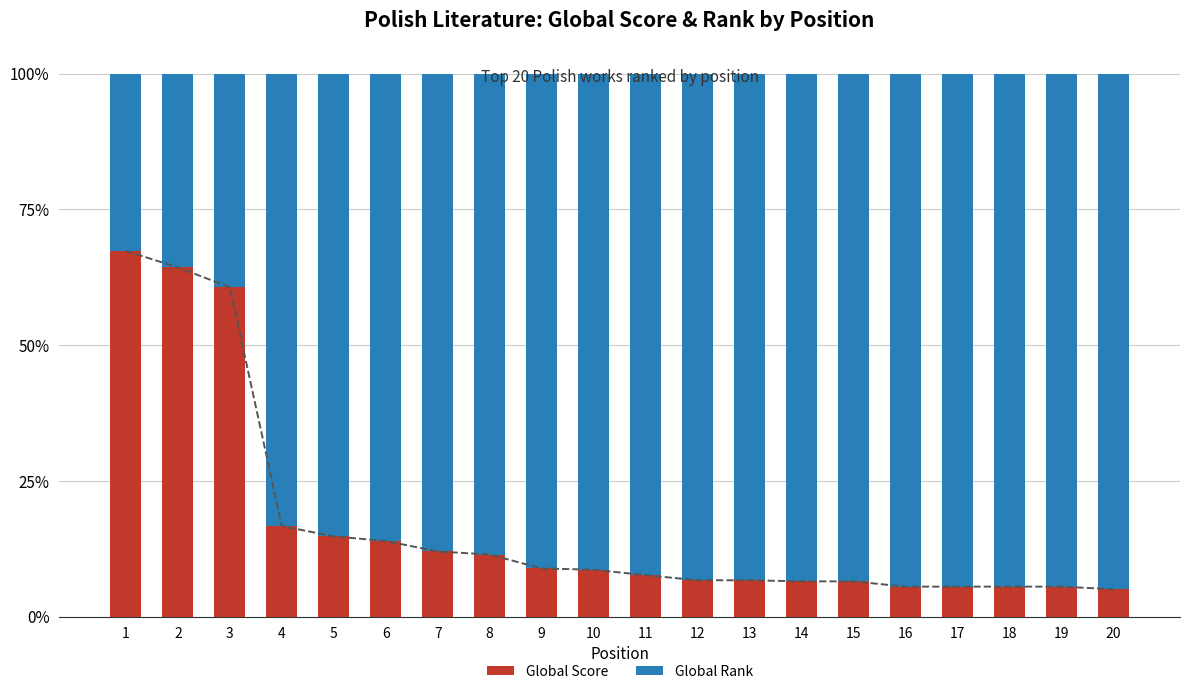

What is the value of the Global Score bar at the 5th from the left?

14.8